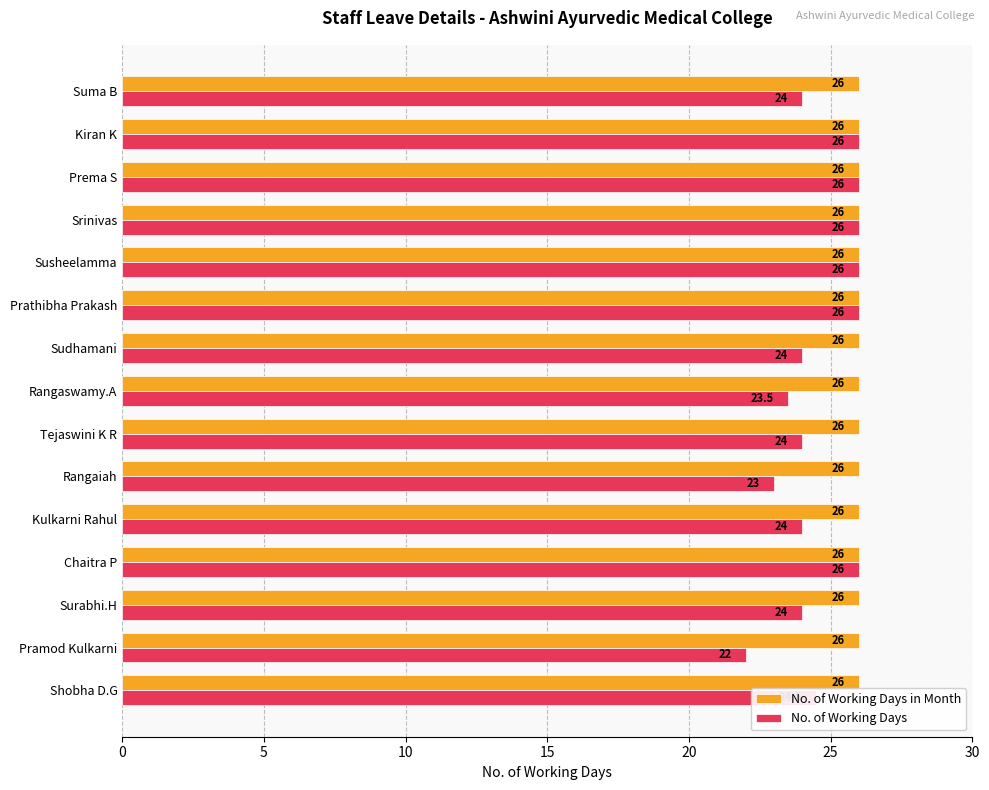

What is the total value across all series at Surabhi.H?

50.0